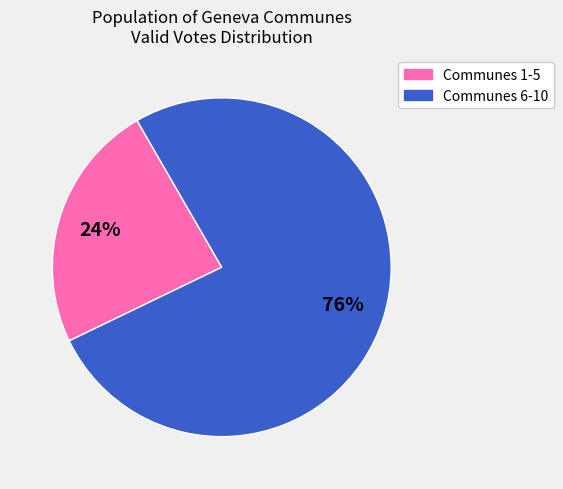

To the nearest percent, what is the average slice percentage?

50%